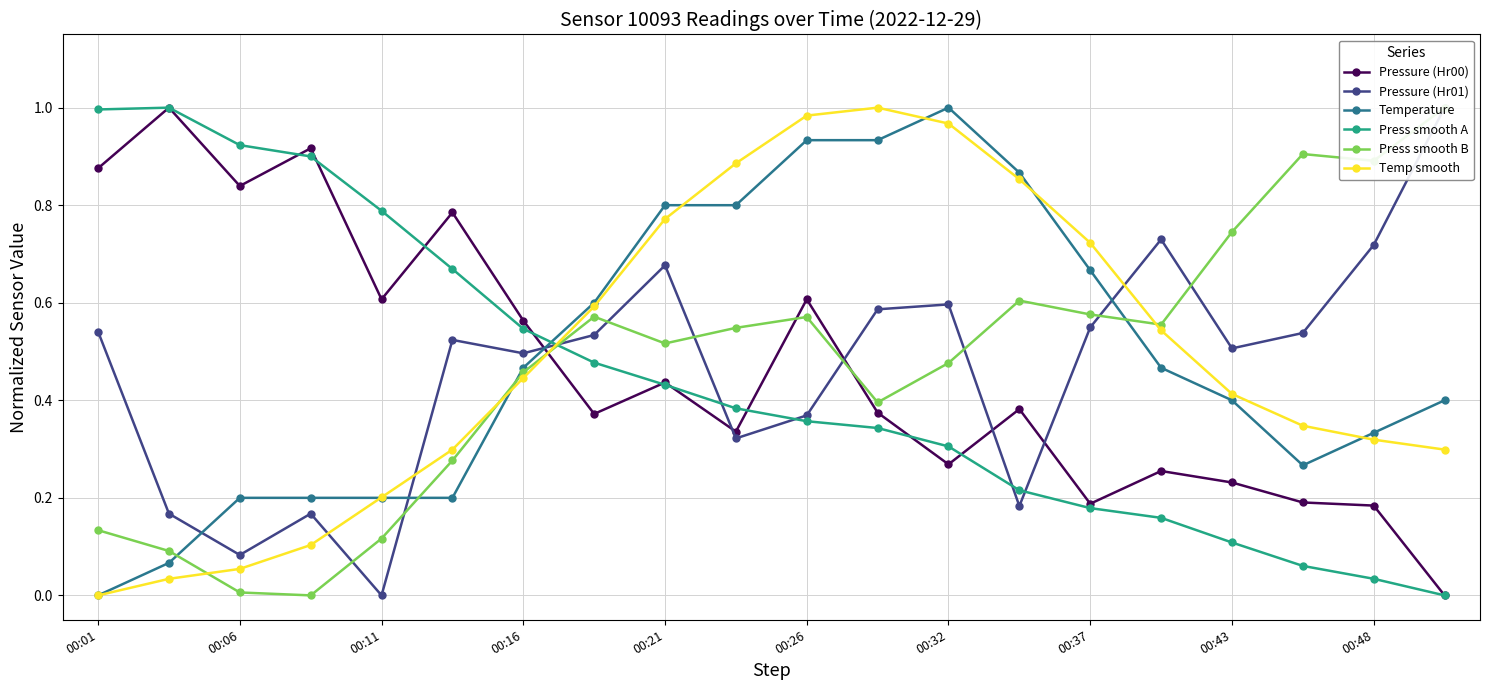

What is the highest value of the Pressure (Hr01) series?

1.0